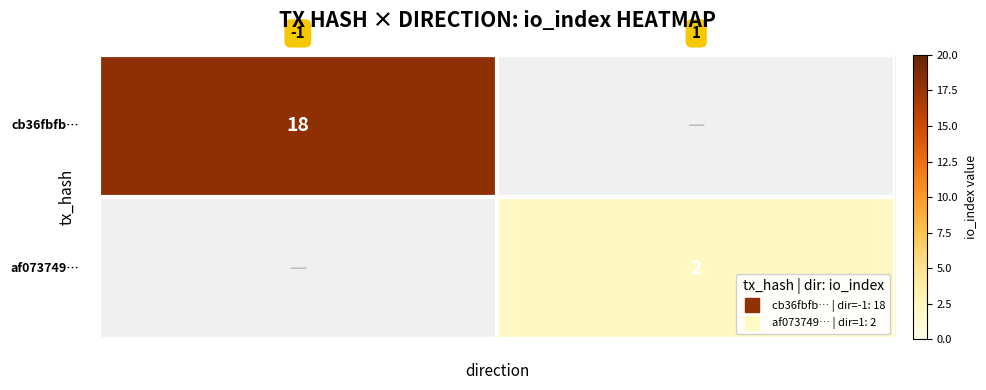

At how many categories does at least one series exceed 2?

1